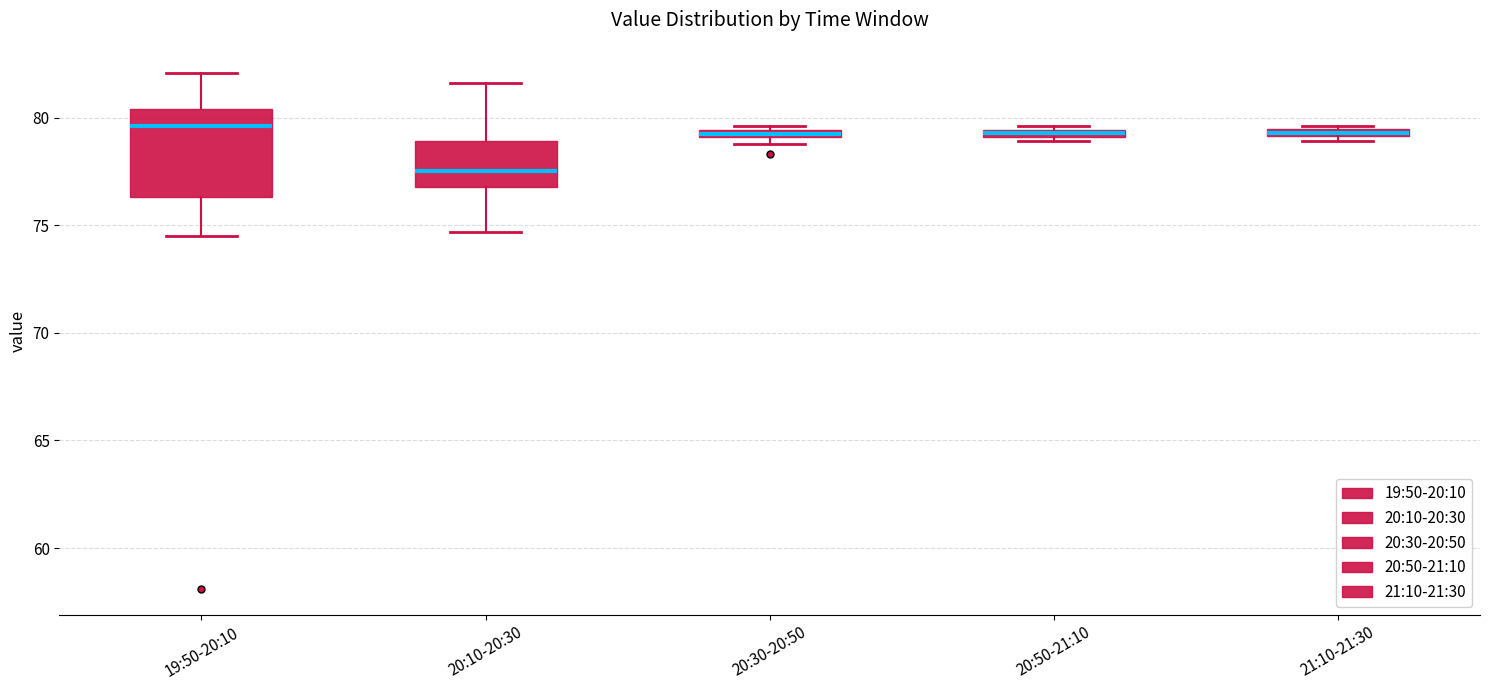

Which box is the tallest, from its lower edge to its upper edge?

19:50-20:10